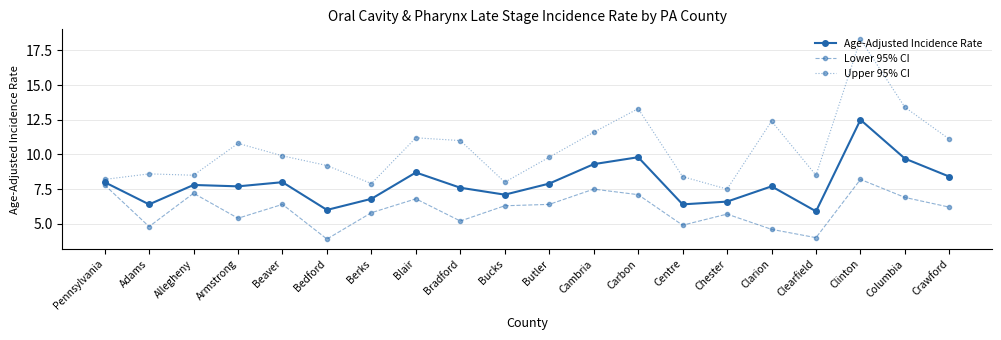

What is the value of the Lower 95% CI point at the 20th from the left?

6.2